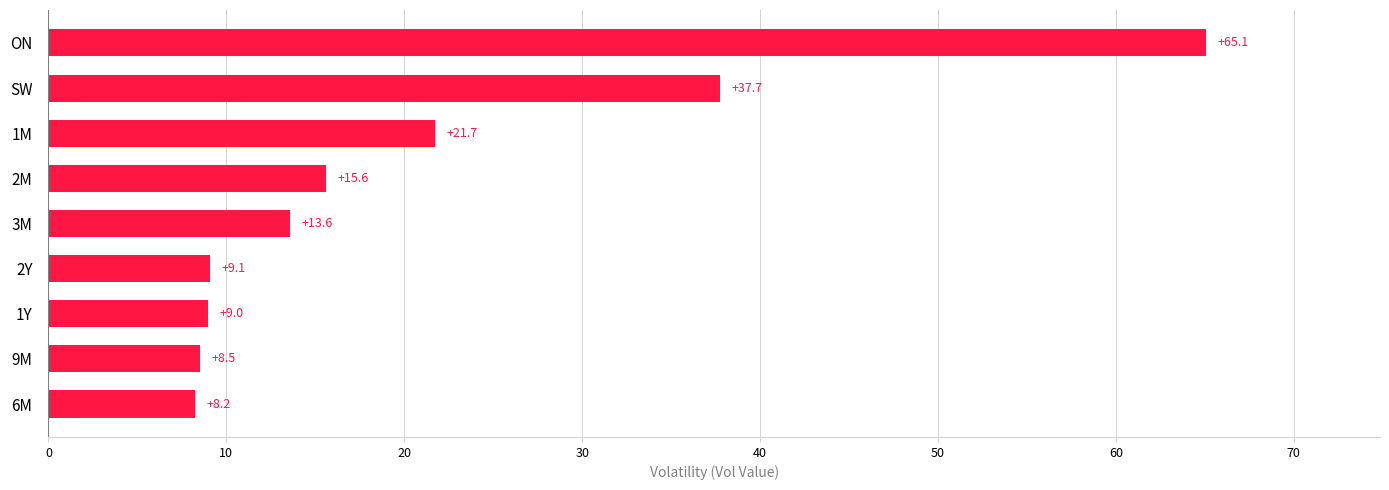

What value does the data have at ON?

65.1